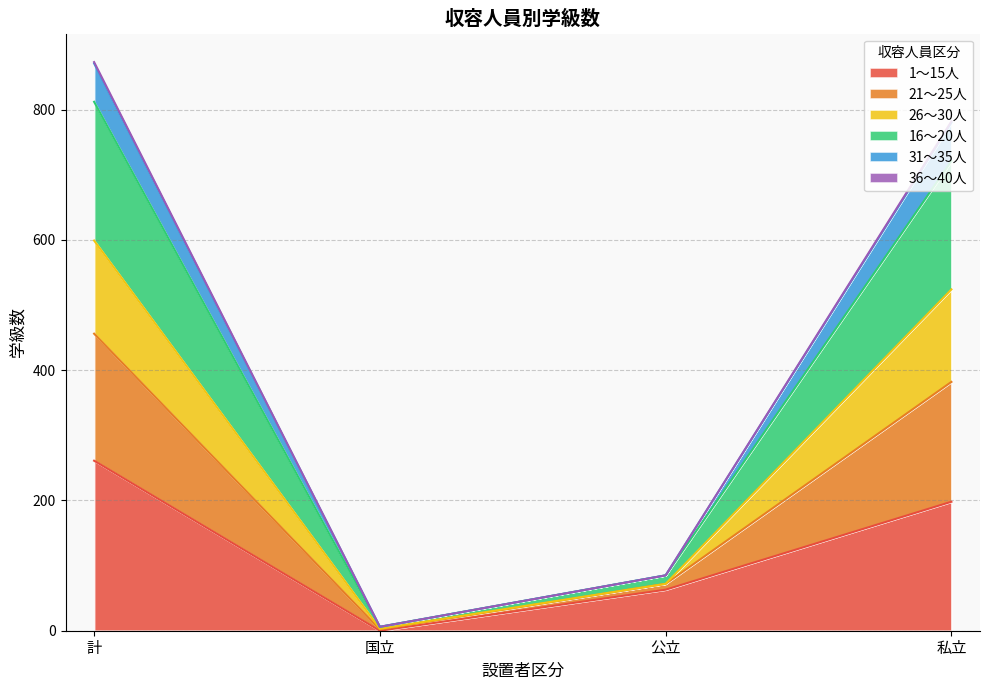

The value of 21～25人 at 国立 is 6. True or false?

True